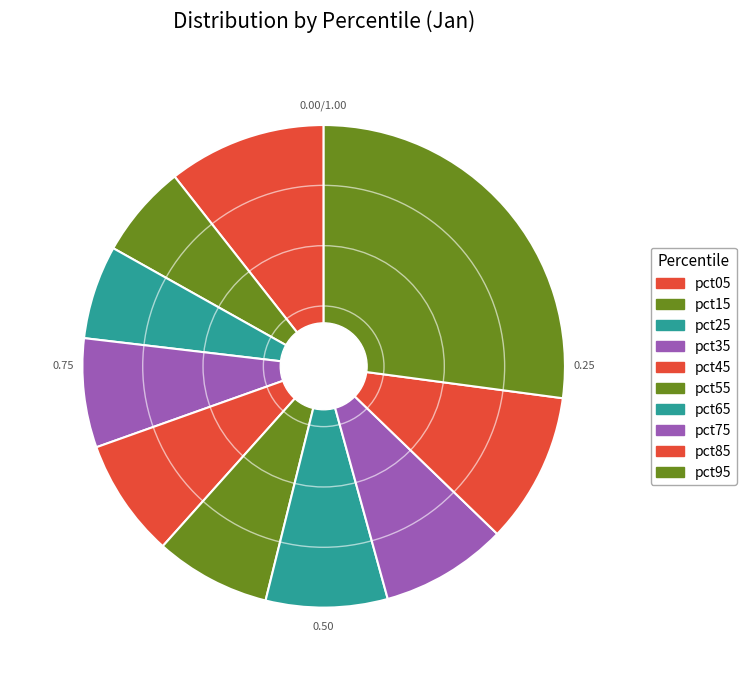

Count the number of slices in the pie.

10